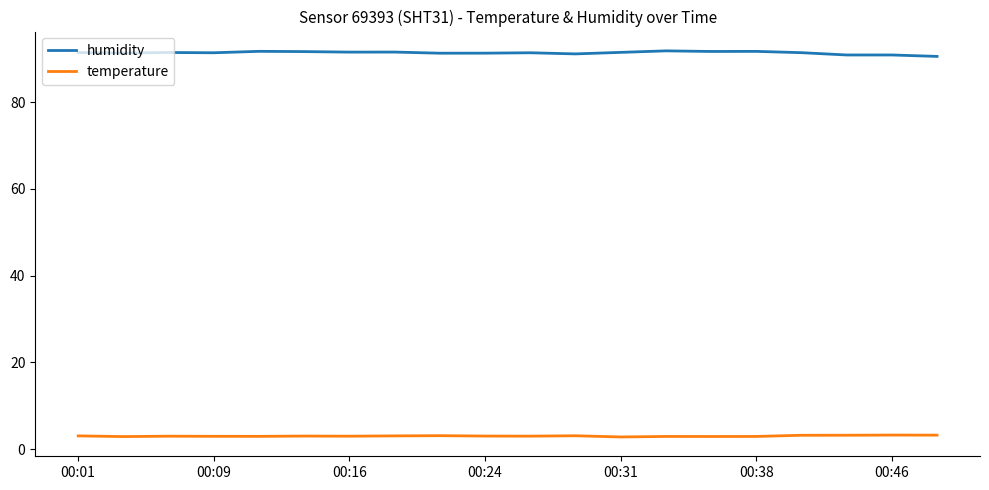

True or false: temperature and humidity intersect in this chart.

False